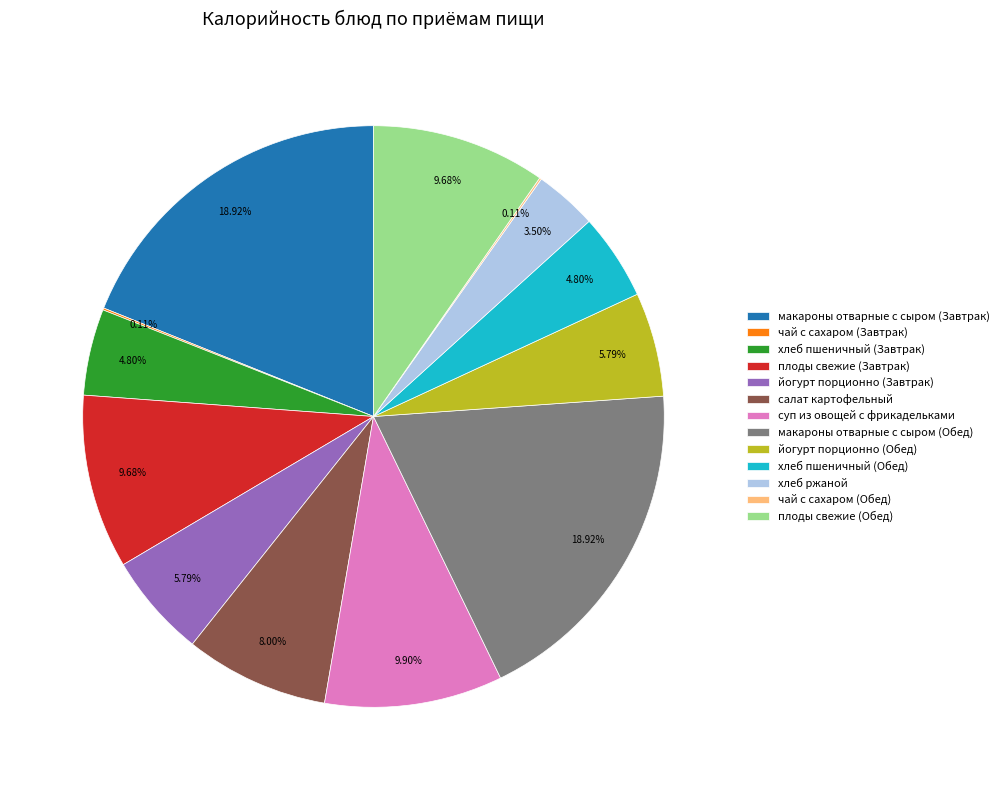

Between макароны отварные с сыром (Обед) and плоды свежие (Завтрак), which is larger?

макароны отварные с сыром (Обед)